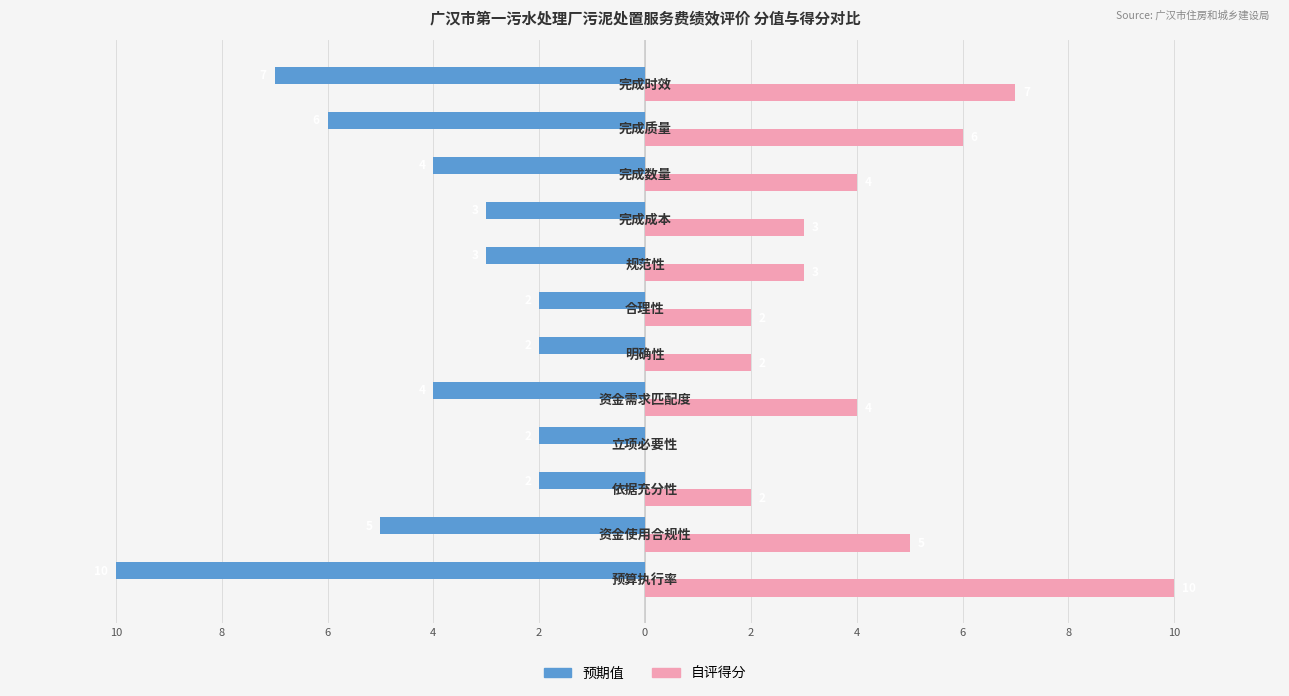

Reading left to right, list all the values displayed in this chart.

预期值: -10	-5	-2	-2	-4	-2	-2	-3	-3	-4	-6	-7
自评得分: 10	5	2	0	4	2	2	3	3	4	6	7